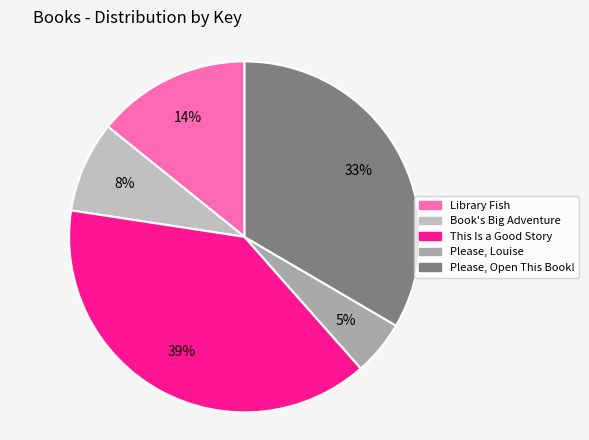

To the nearest percent, what percentage of the pie is Please, Louise?

5%